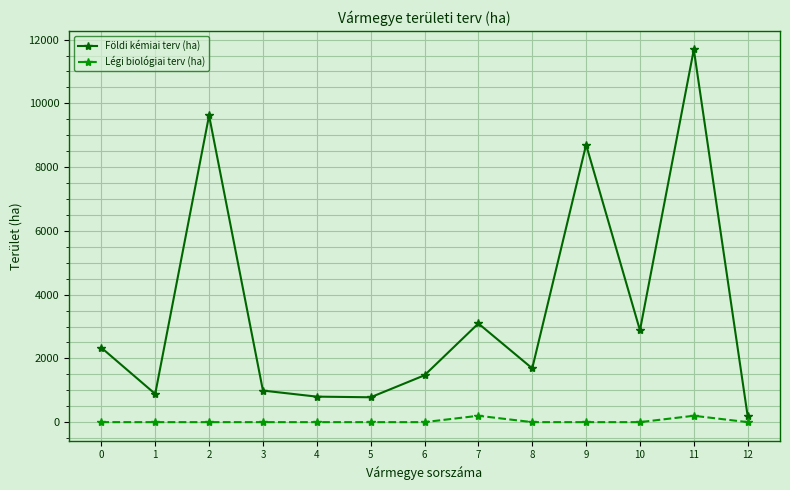

At which label does Földi kémiai terv (ha) reach its minimum?

12